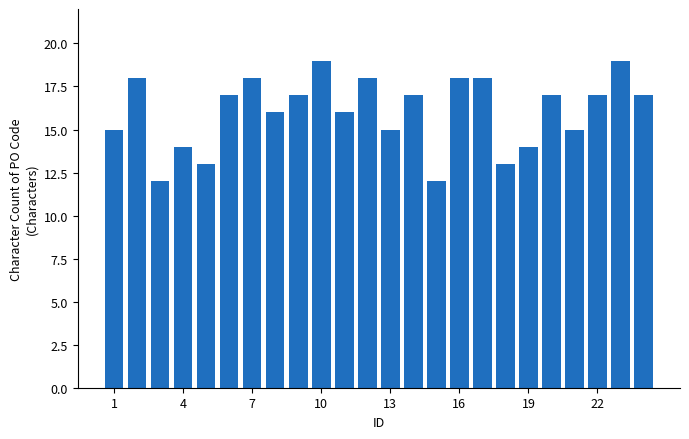

Does the chart contain stacked bars?

No